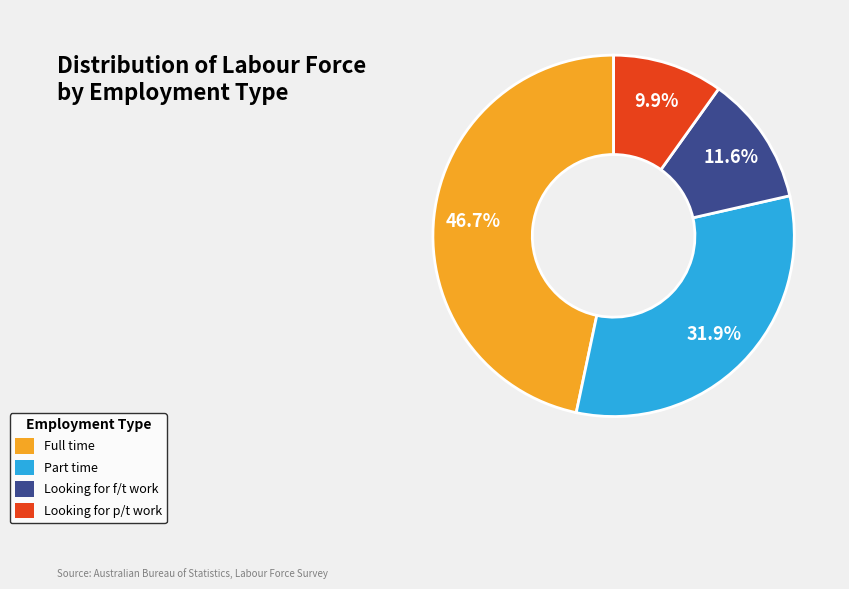

What is the ratio of the value at Part time to the value at Looking for f/t work?

2.8